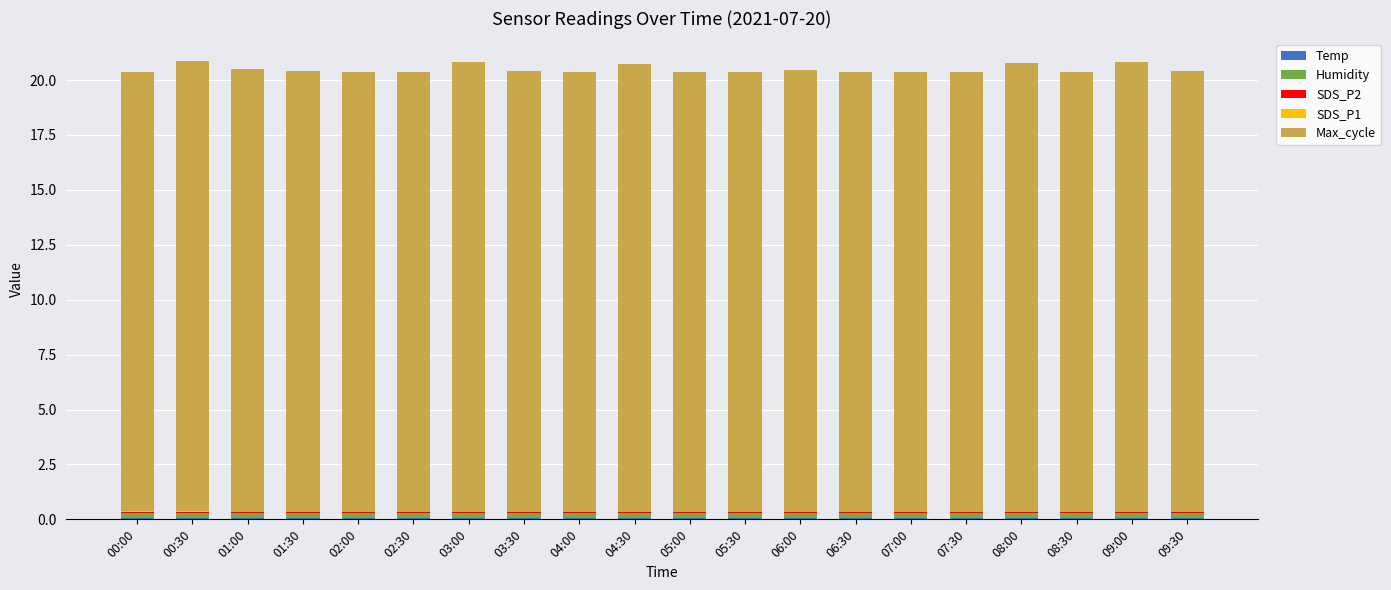

What is the label of the 20th bar from the left?

09:30